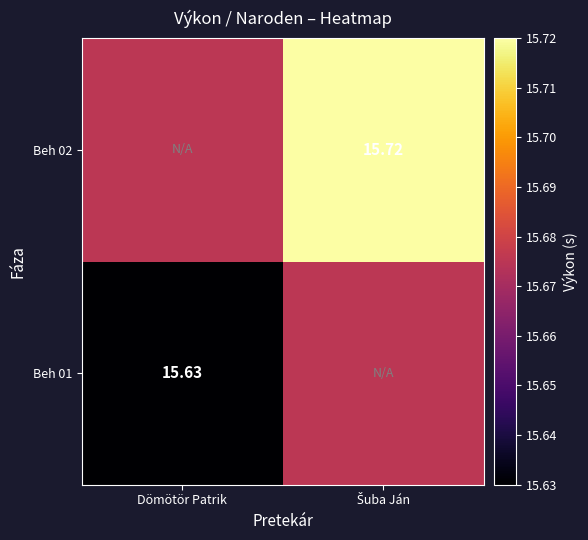

True or false: Beh 01 has a value of 7.1 at Dömötör Patrik.

False